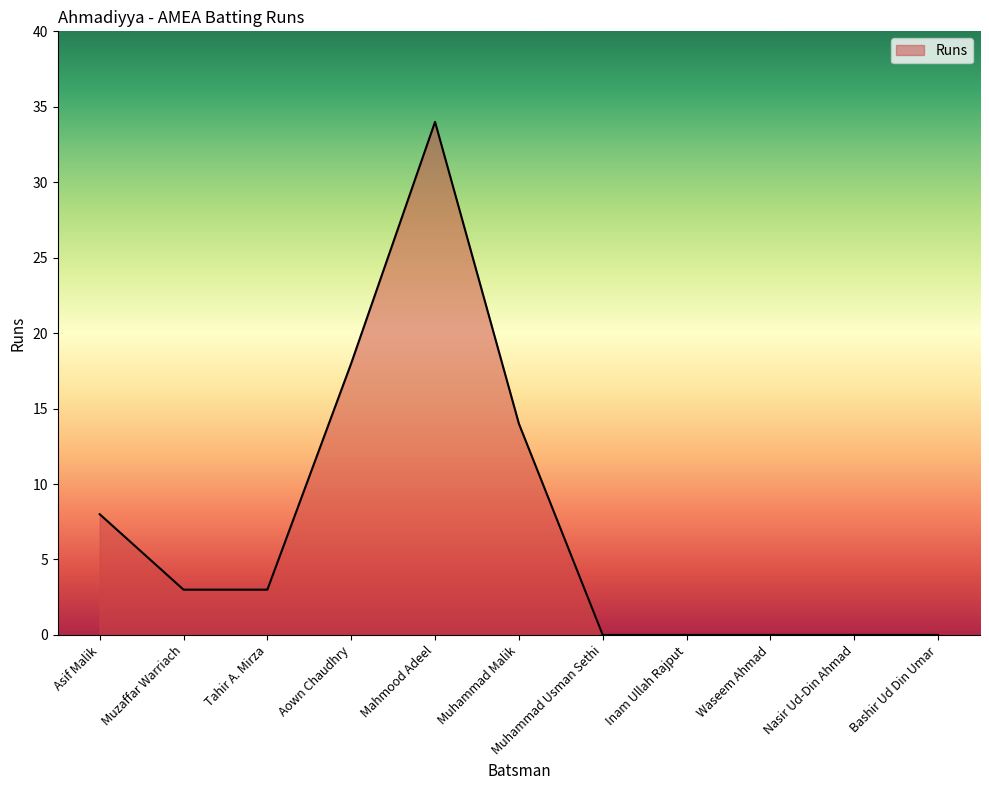

What is the sum of all values?

80